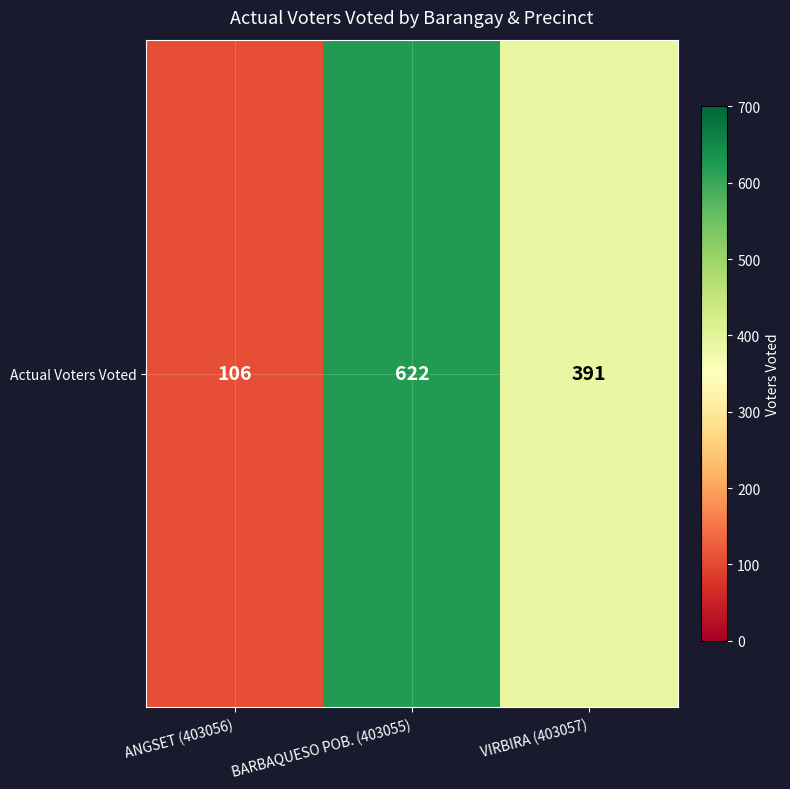

What is the minimum value shown in the chart?

106